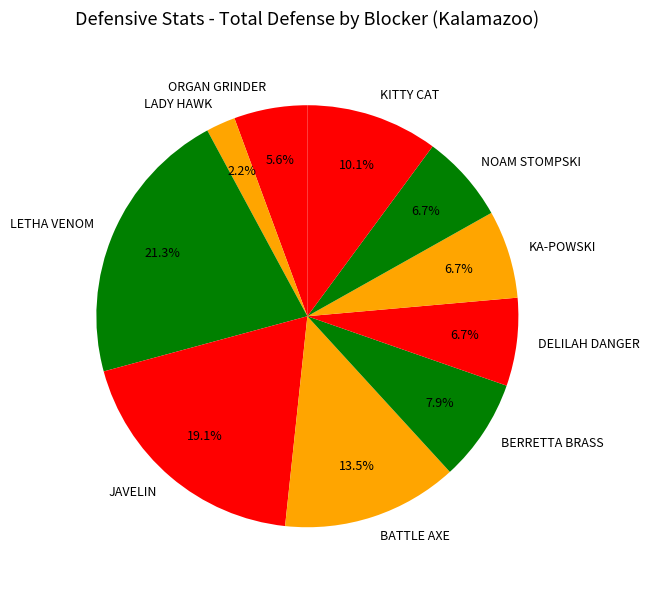

Which slice is the smallest?

LADY HAWK